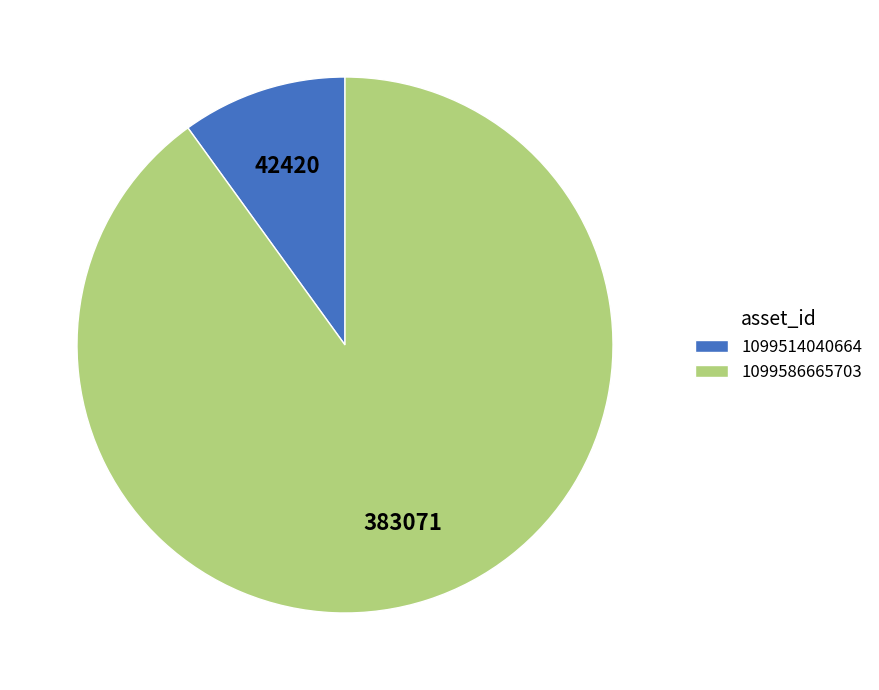

Which category has the biggest portion of the pie?

1099586665703